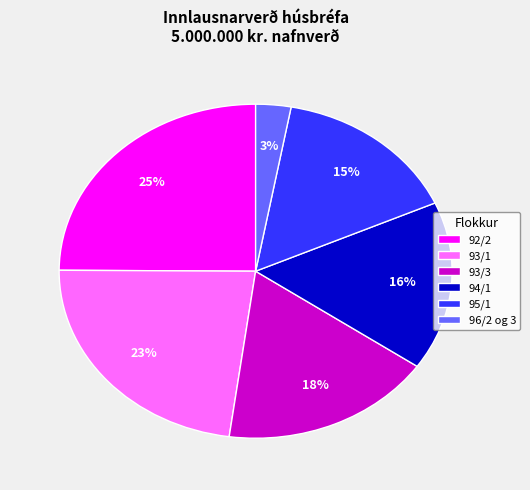

The 92/2 slice represents 25% of the pie. True or false?

True